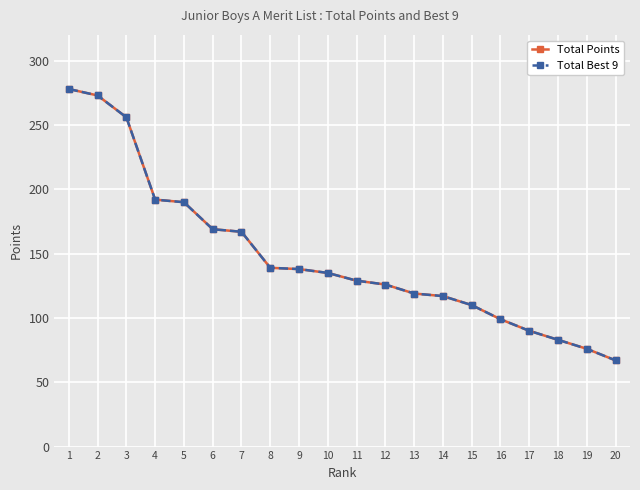

True or false: Total Best 9 and Total Points cross at least once.

False